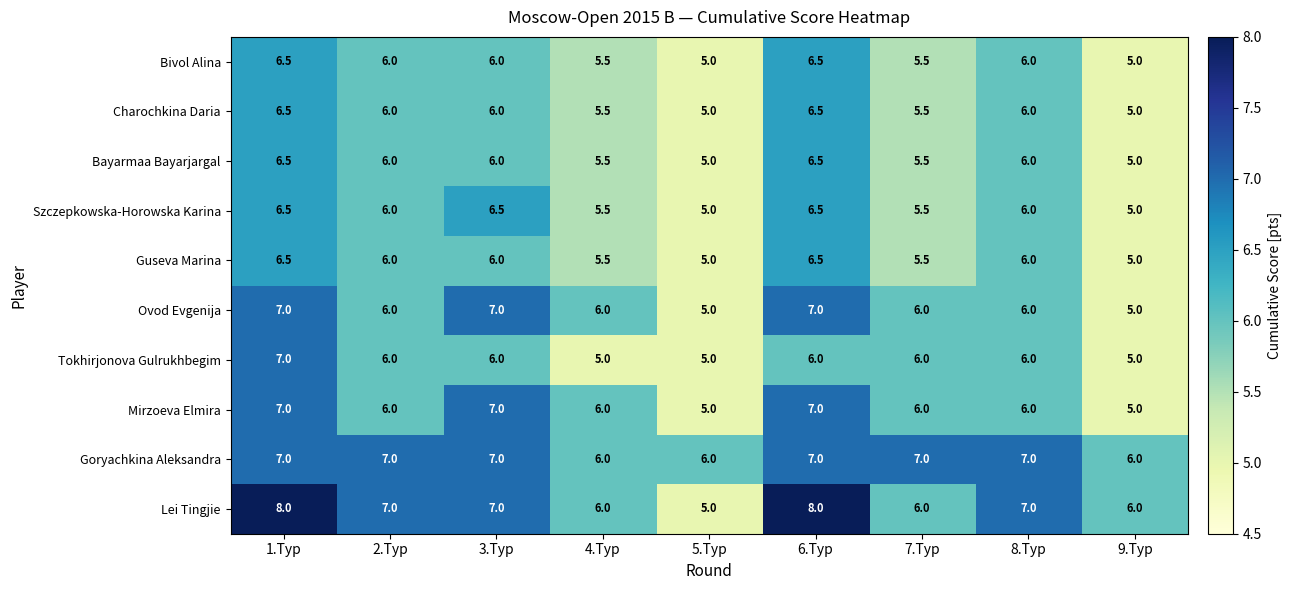

What is the average value of the Tokhirjonova Gulrukhbegim series?

5.8